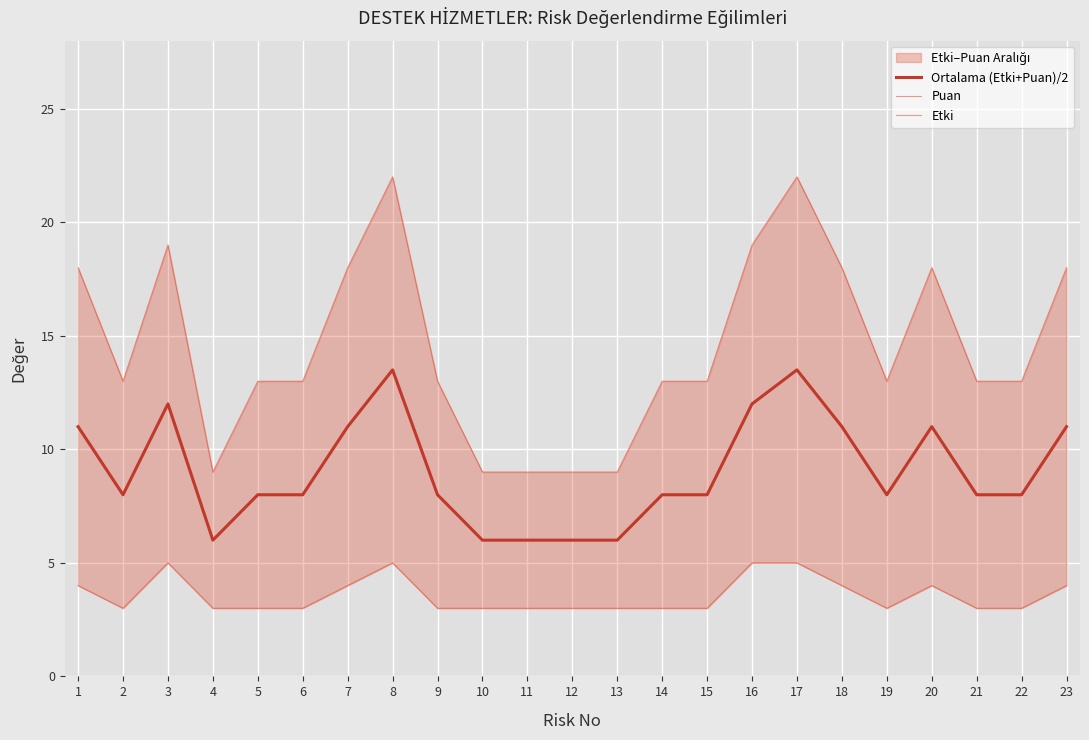

Where does the Puan series first go above 13?

1